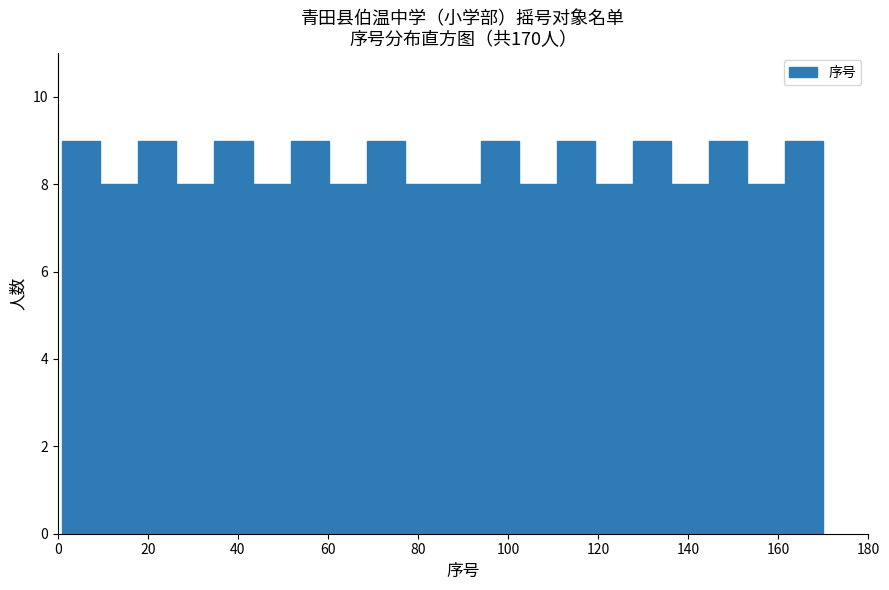

Reading left to right, list every bar in this chart as the range it spans on the x-axis followed by its height. Neither the bar edges nor the heights are printed on the chart, so give them approximately, as read against the axes.

2 to 10: 9
10 to 18: 8
18 to 26: 9
26 to 34: 8
34 to 44: 9
44 to 52: 8
52 to 60: 9
60 to 68: 8
68 to 78: 9
78 to 86: 8
86 to 94: 8
94 to 102: 9
102 to 110: 8
110 to 120: 9
120 to 128: 8
128 to 136: 9
136 to 144: 8
144 to 154: 9
154 to 162: 8
162 to 170: 9